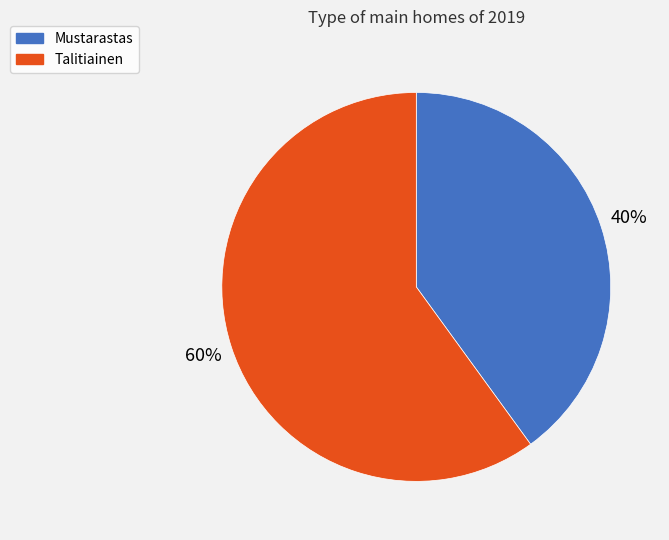

Rank the categories by value from lowest to highest.

Mustarastas, Talitiainen